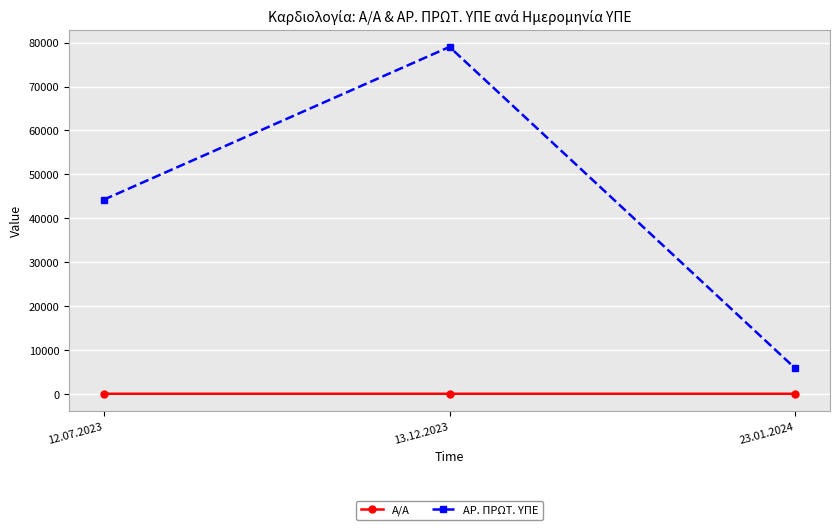

Which category has the highest value in the ΑΡ. ΠΡΩΤ. ΥΠΕ series?

13.12.2023